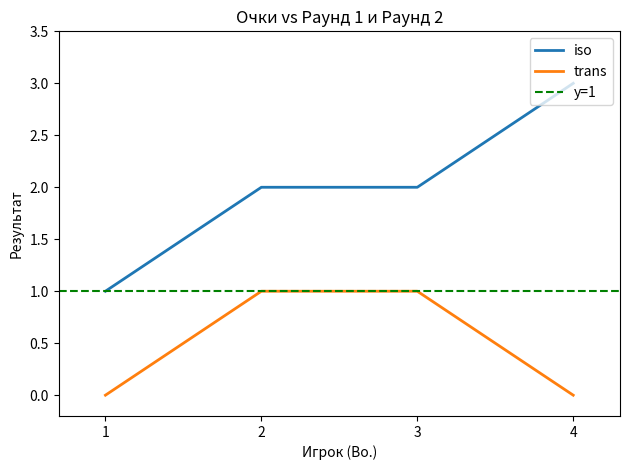

At how many categories does at least one series exceed 1?

3